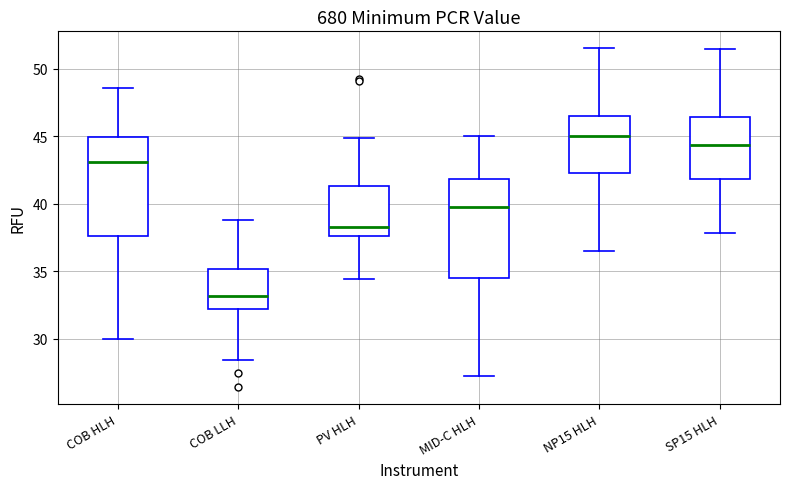

Which box has the highest median line?

NP15 HLH